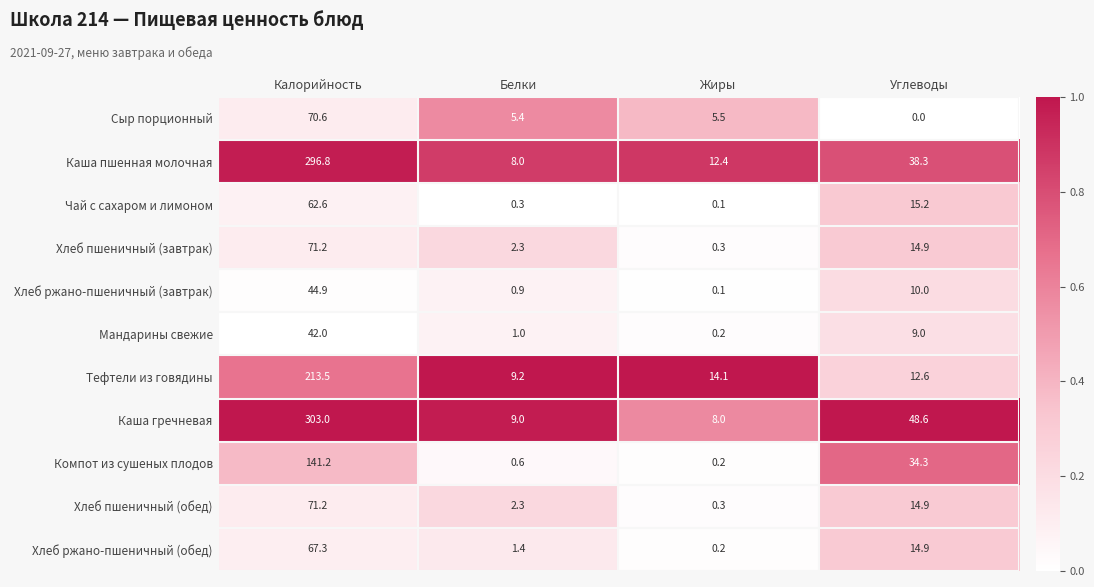

At which category is the sum across all series the highest?

Калорийность